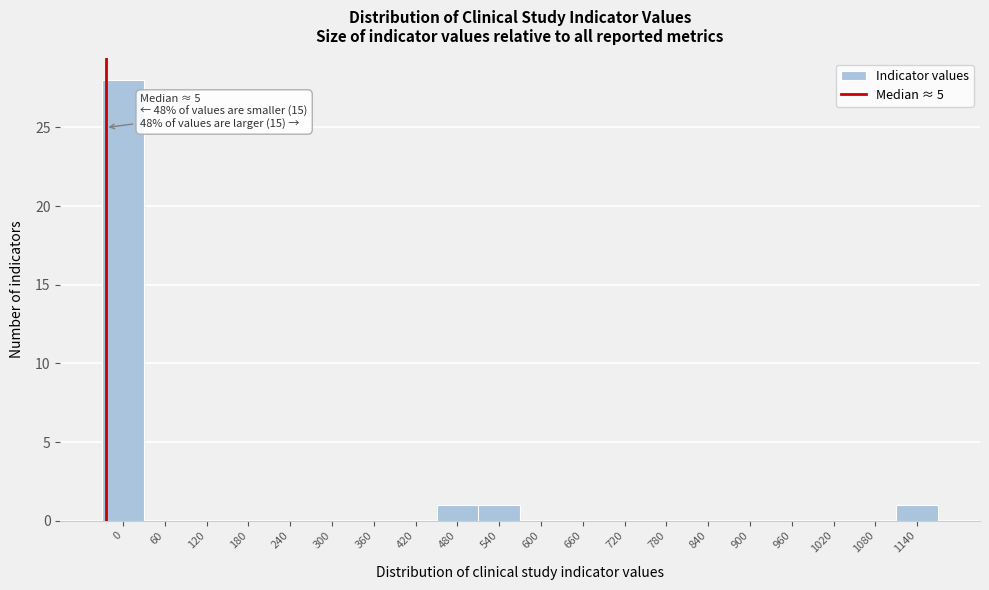

Reading left to right, transcribe all the data shown in this chart.

0=28	60=0	120=0	180=0	240=0	300=0	360=0	420=0	480=1	540=1	600=0	660=0	720=0	780=0	840=0	900=0	960=0	1020=0	1080=0	1140=1